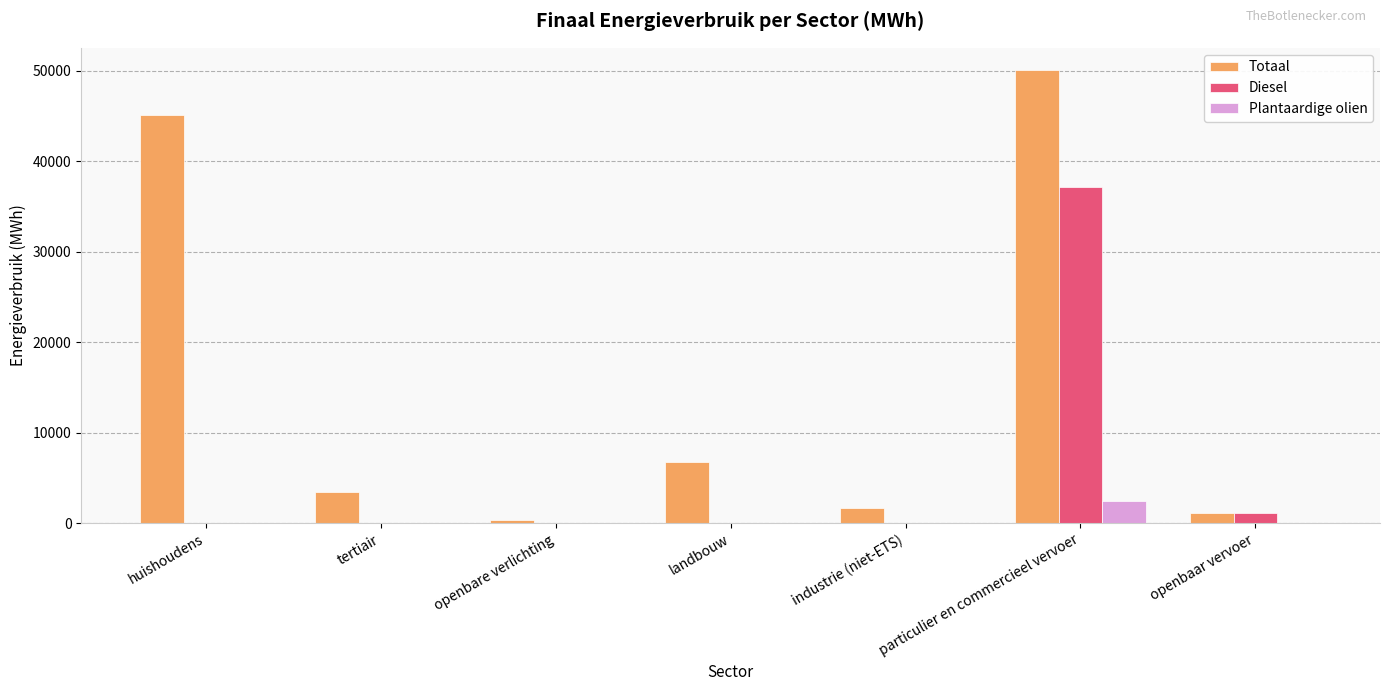

Are the bars grouped side by side (vs. stacked)?

Yes